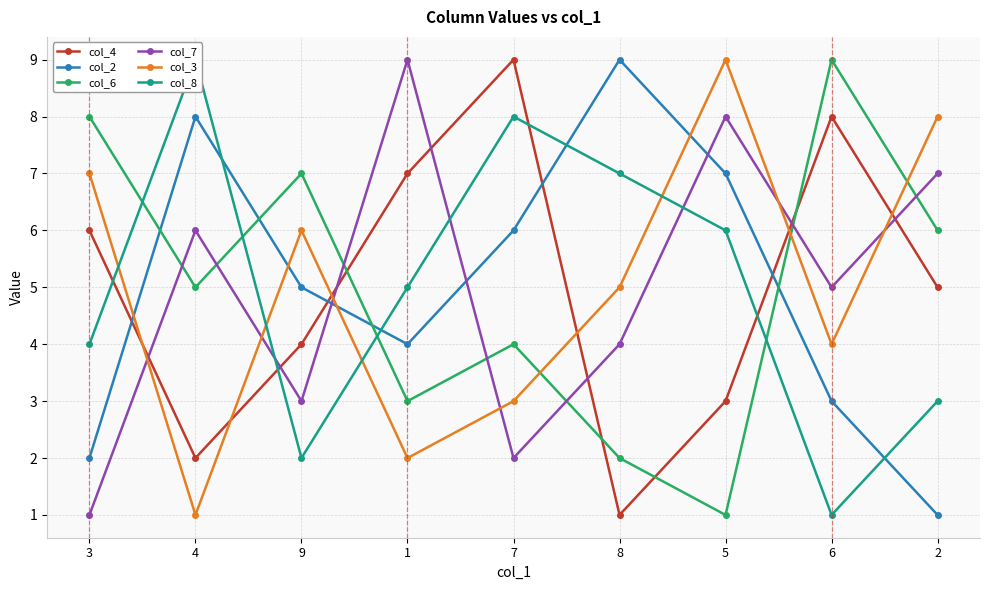

Where do col_7 and col_8 first cross each other?

4 and 9